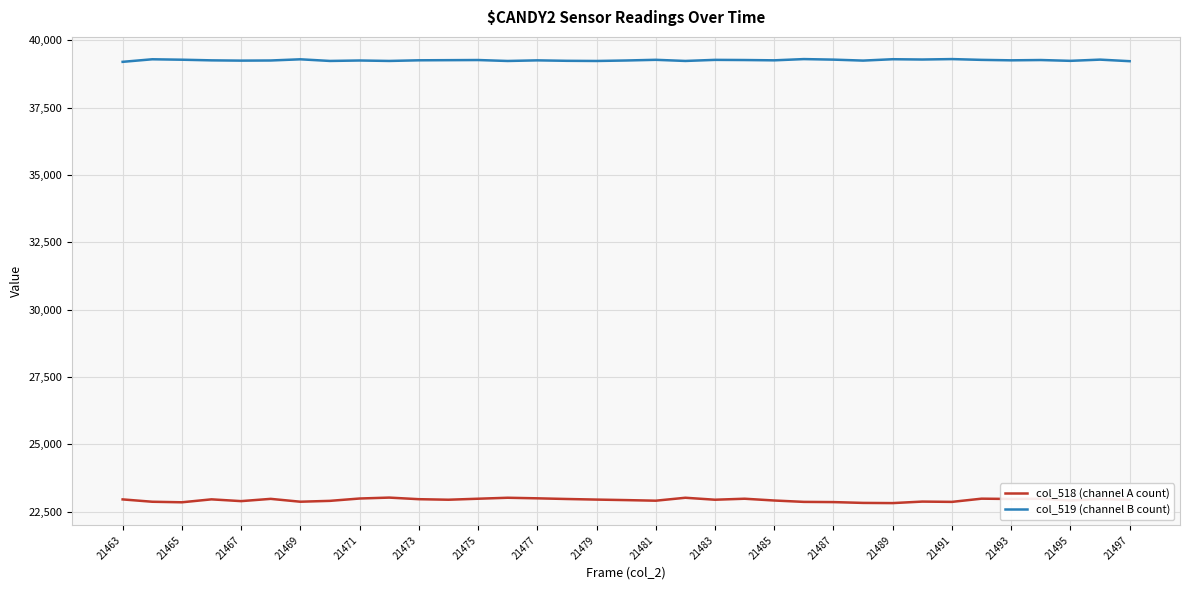

How many values in the col_519 (channel B count) series are below 39254?

16